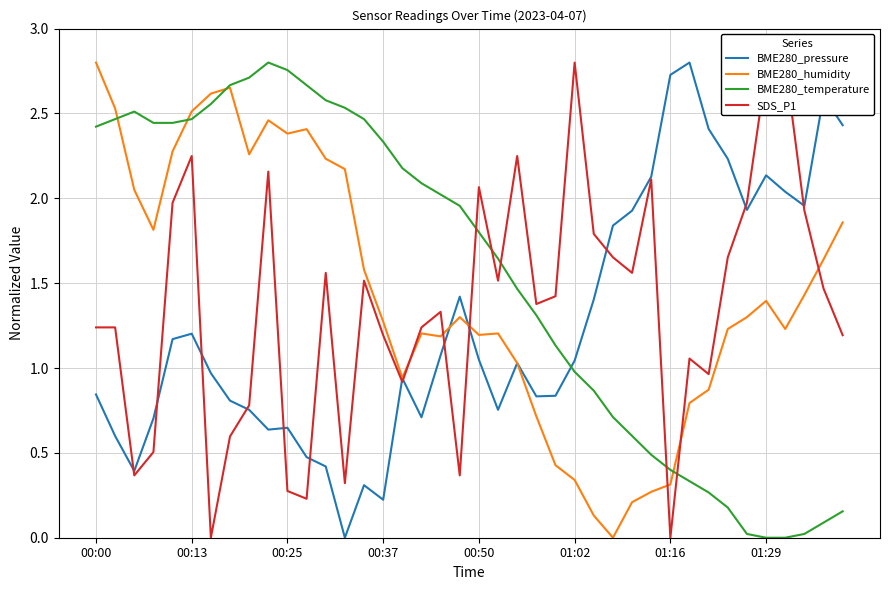

At 19, list the series in order from smallest to largest.

SDS_P1, BME280_humidity, BME280_pressure, BME280_temperature